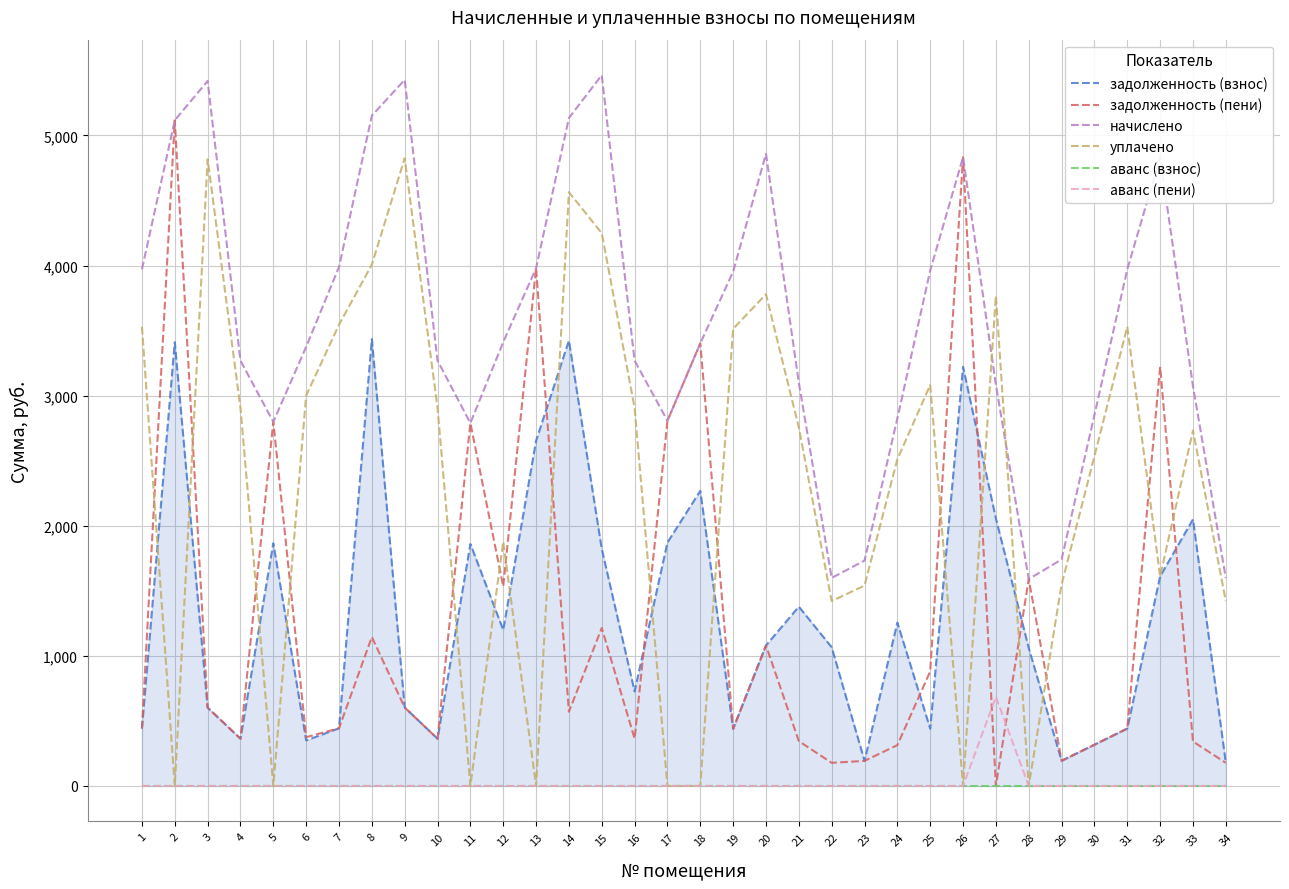

Reading right to left, list all the values displayed in this chart.

задолженность (взнос): 34=177.7	33=2049.0	32=1610.8	31=441.2	30=316.8	29=193.4	28=1060.0	27=2054.9	26=3221.6	25=440.2	24=1255.5	23=192.5	22=1066.0	21=1377.8	20=1079.8	19=439.2	18=2268.1	17=1871.3	16=726.4	15=1821.0	14=3422.9	13=2653.1	12=1199.0	11=1859.5	10=363.2	9=603.1	8=3434.8	7=443.2	6=350.1	5=1865.5	4=363.2	3=602.1	2=3411.1	1=441.2
задолженность (пени): 34=177.7	33=341.5	32=3221.6	31=441.2	30=316.8	29=193.4	28=1590.0	27=0.0	26=4832.4	25=880.4	24=313.9	23=192.5	22=177.7	21=344.5	20=1079.8	19=439.2	18=3402.2	17=2807.0	16=363.2	15=1214.0	14=570.5	13=3979.6	12=1533.5	11=2789.3	10=363.2	9=602.9	8=1144.9	7=443.2	6=375.1	5=2798.2	4=363.2	3=602.1	2=5116.6	1=441.2
начислено: 34=1598.9	33=3073.5	32=4832.4	31=3970.7	30=2851.5	29=1741.0	28=1590.0	27=3082.4	26=4832.4	25=3961.8	24=2824.8	23=1732.2	22=1598.9	21=3100.1	20=4859.0	19=3953.0	18=3402.2	17=2807.0	16=3269.0	15=5463.1	14=5134.4	13=3979.6	12=3411.1	11=2789.3	10=3269.0	9=5427.5	8=5152.1	7=3988.4	6=3375.5	5=2798.2	4=3269.0	3=5418.6	2=5116.6	1=3970.7
уплачено: 34=1421.3	33=2732.0	32=1610.8	31=3529.5	30=2534.6	29=1547.6	28=0.0	27=3767.4	26=0.0	25=3081.4	24=2511.0	23=1539.8	22=1421.3	21=2755.7	20=3779.2	19=3513.8	18=0.0	17=0.0	16=2905.8	15=4249.1	14=4563.9	13=0.0	12=1877.6	11=0.0	10=2905.8	9=4824.7	8=4007.2	7=3545.3	6=3000.5	5=0.0	4=2905.8	3=4816.6	2=0.0	1=3529.5
аванс (взнос): 34=0.0	33=0.0	32=0.0	31=0.0	30=0.0	29=0.0	28=0.0	27=0.0	26=0.0	25=0.0	24=0.0	23=0.0	22=0.0	21=0.0	20=0.0	19=0.0	18=0.0	17=0.0	16=0.0	15=0.0	14=0.0	13=0.0	12=0.0	11=0.0	10=0.0	9=0.0	8=0.0	7=0.0	6=0.0	5=0.0	4=0.0	3=0.0	2=0.0	1=0.0
аванс (пени): 34=0.0	33=0.0	32=0.0	31=0.0	30=0.0	29=0.0	28=0.0	27=685.0	26=0.0	25=0.0	24=0.0	23=0.0	22=0.0	21=0.0	20=0.0	19=0.0	18=0.0	17=0.0	16=0.0	15=0.0	14=0.0	13=0.0	12=0.0	11=0.0	10=0.0	9=0.0	8=0.0	7=0.0	6=0.0	5=0.0	4=0.0	3=0.0	2=0.0	1=0.0